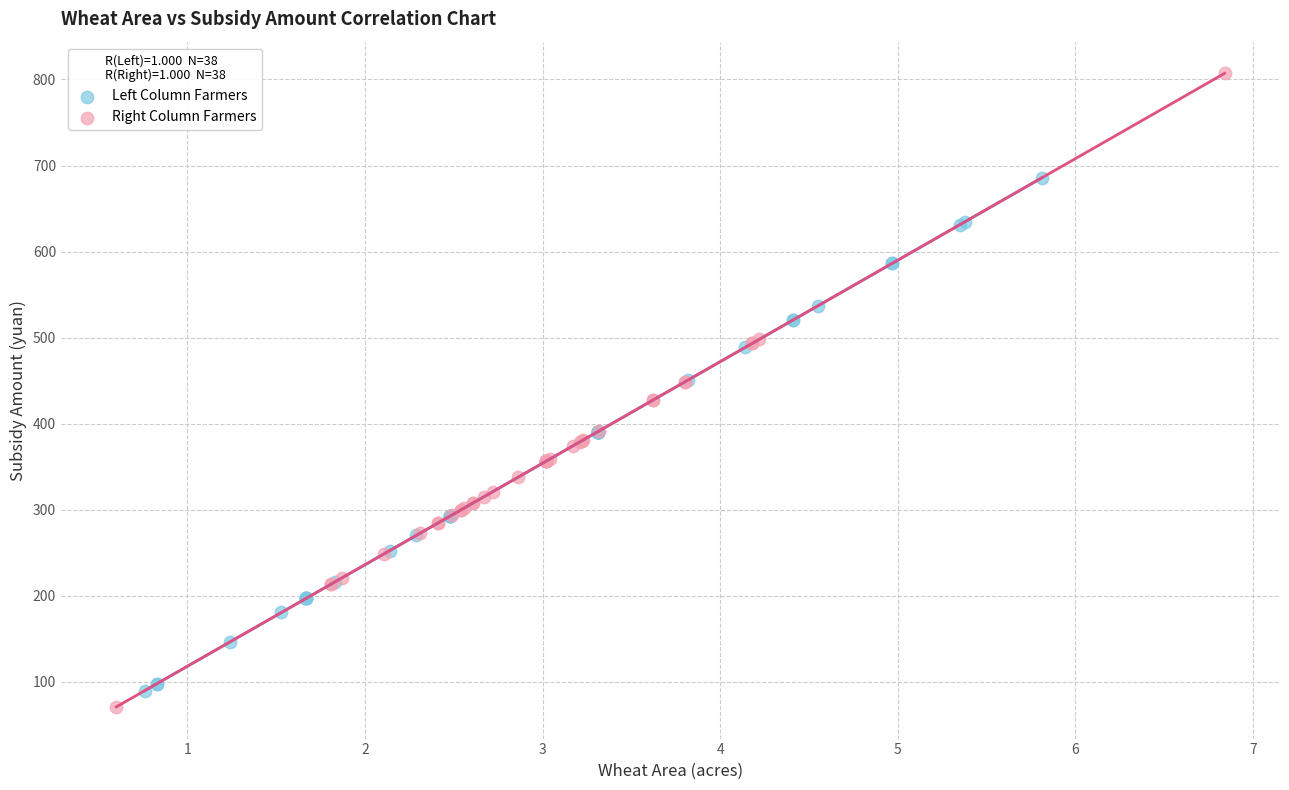

Which series reaches the maximum Y coordinate?

Right Column Farmers